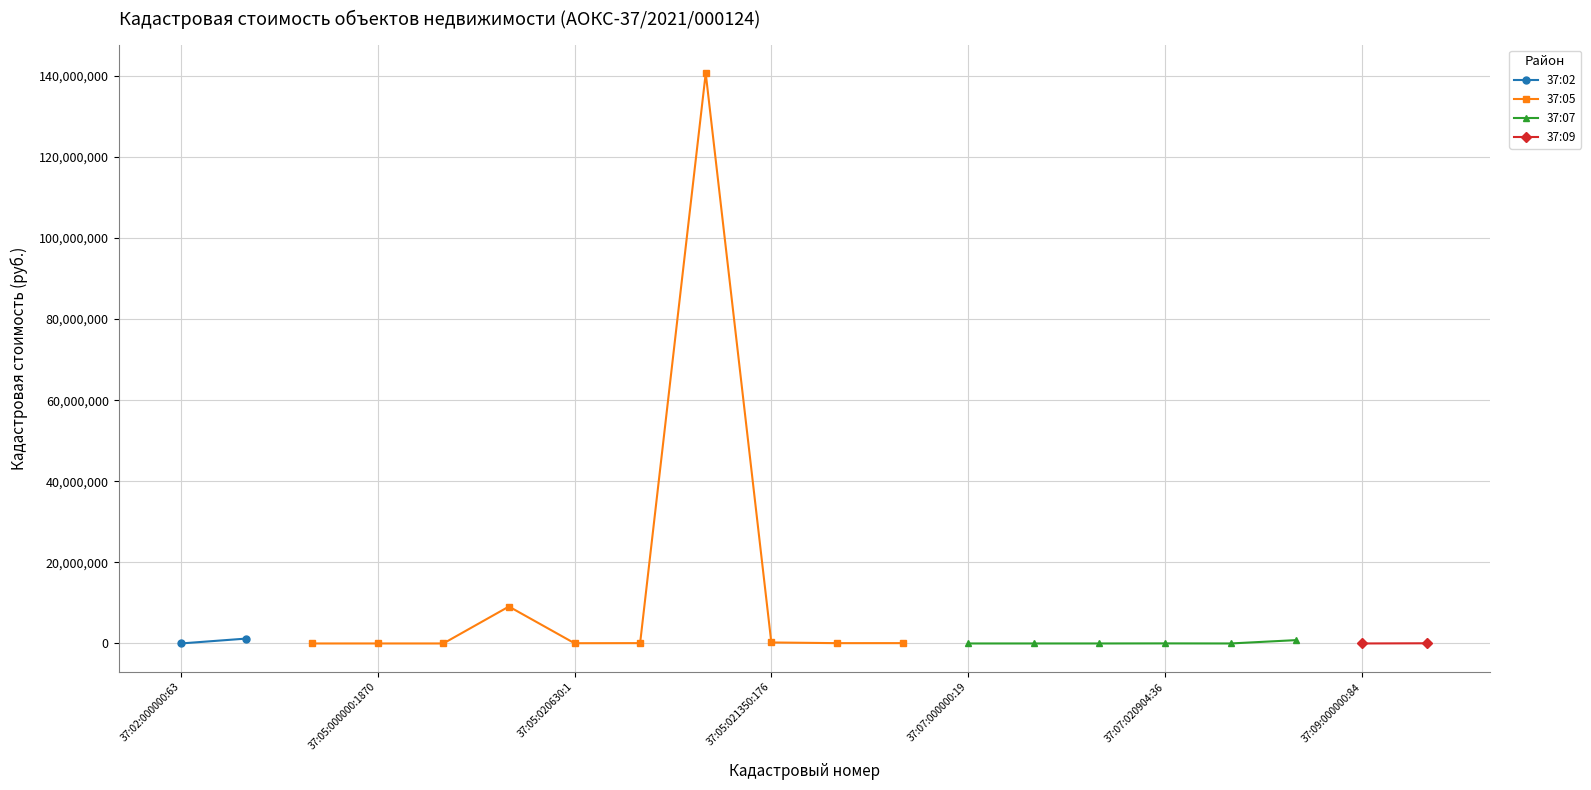

How many values are below 49892?

10